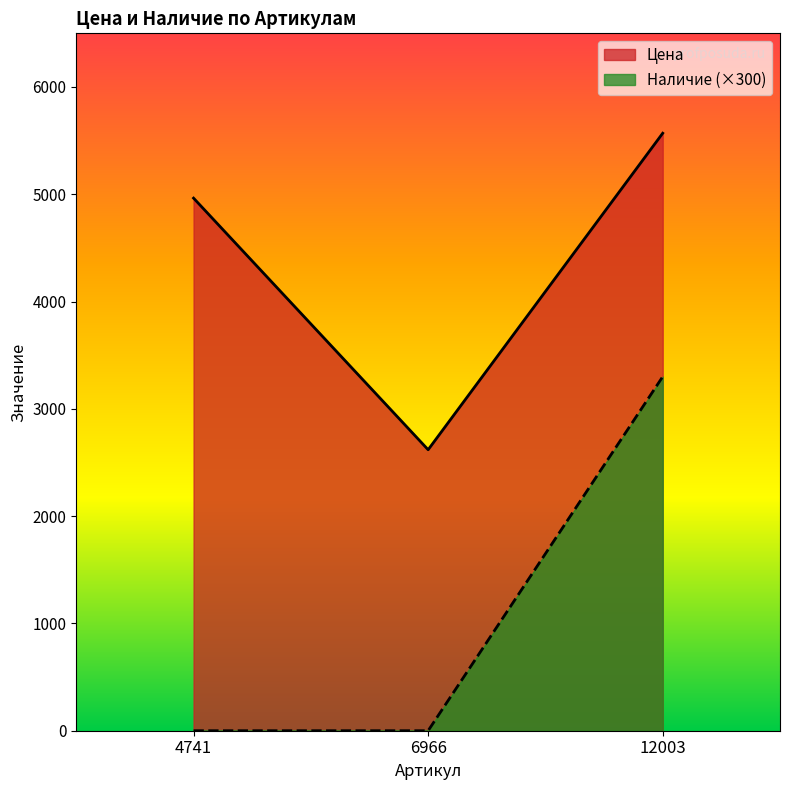

What is the value of the Наличие point at the 3rd from the left?

3300